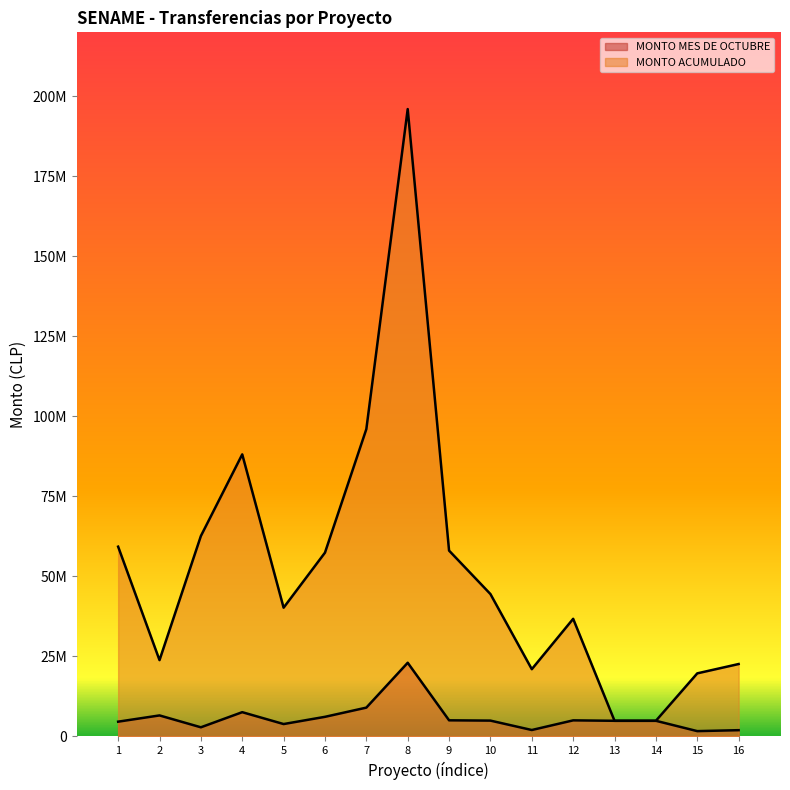

How many lines are shown in the chart?

2